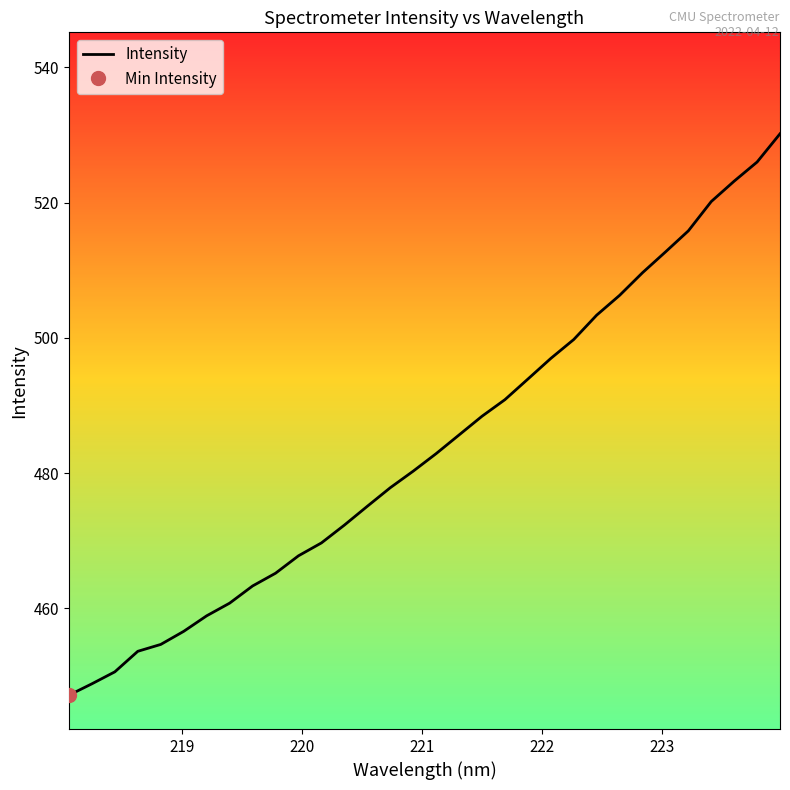

What is the difference between the second highest and minimum values?

78.8